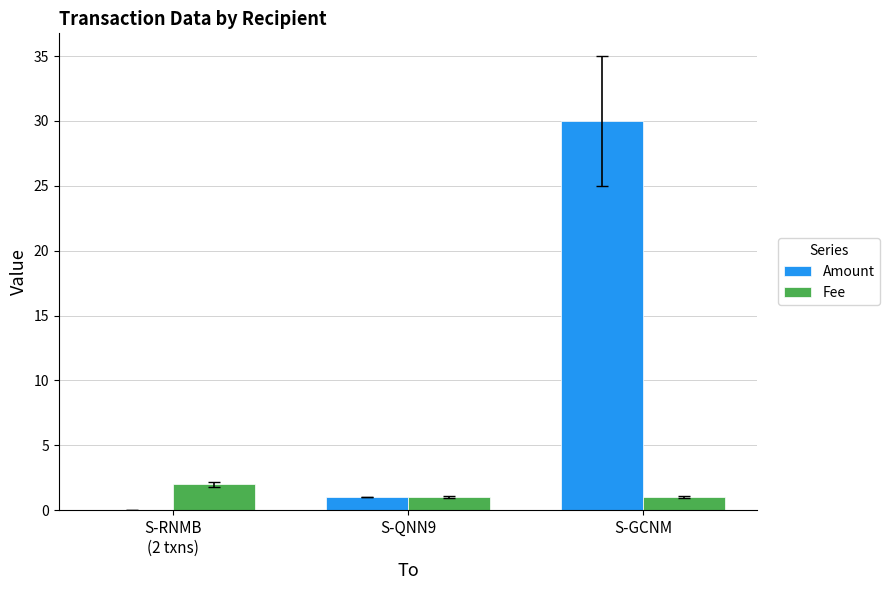

At which category is the sum across all series the highest?

S-GCNM